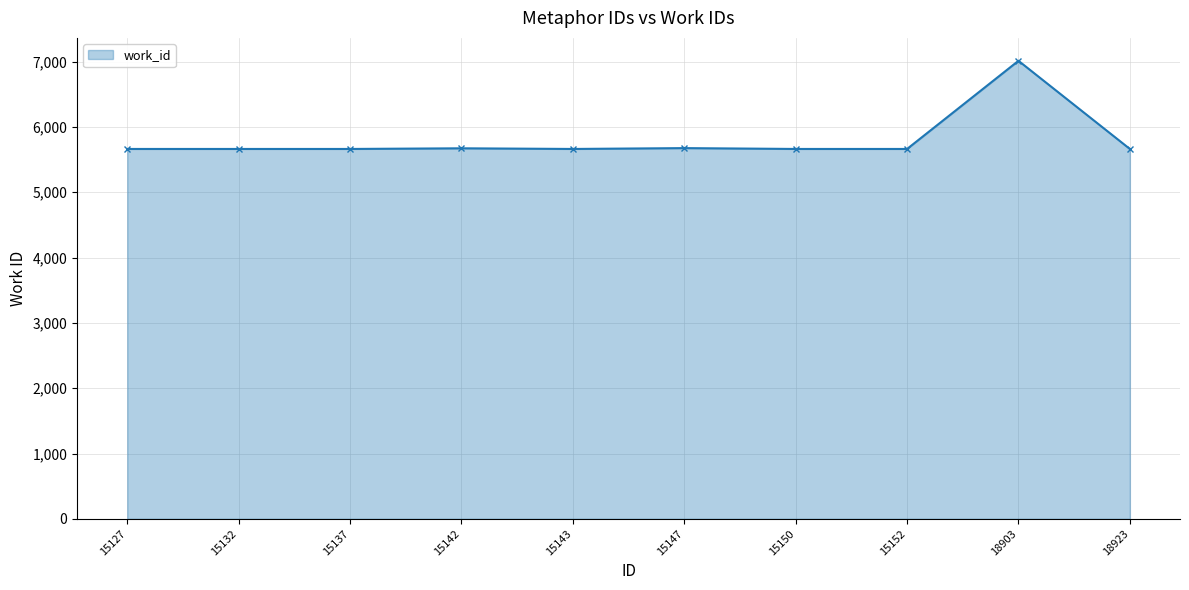

Between 18903 and 18923, which is larger?

18903